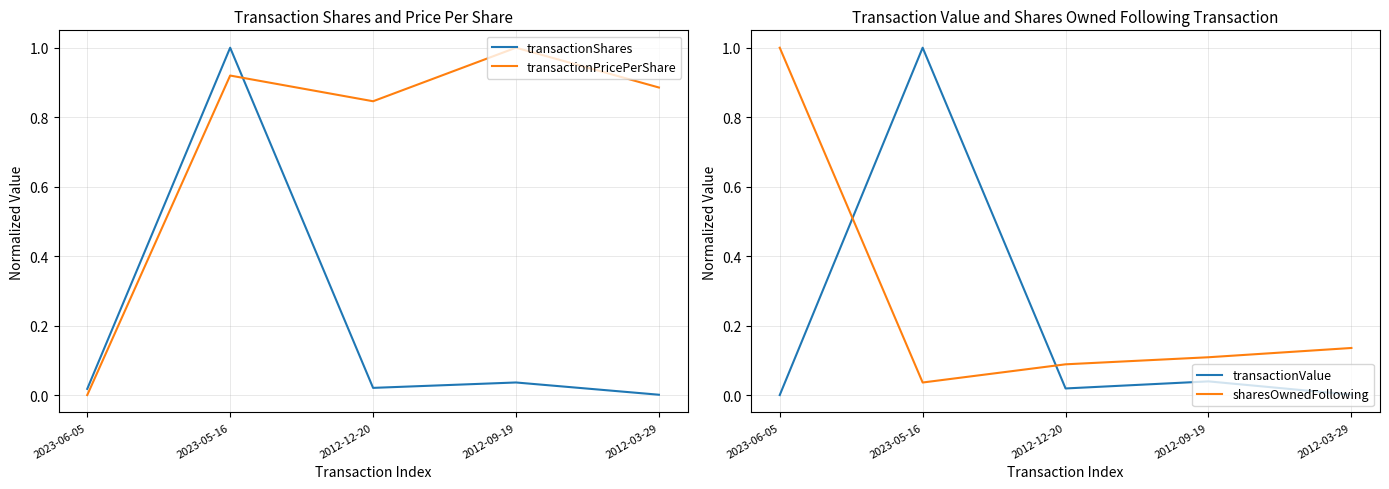

What is the label of the 4th point from the right?

2023-05-16